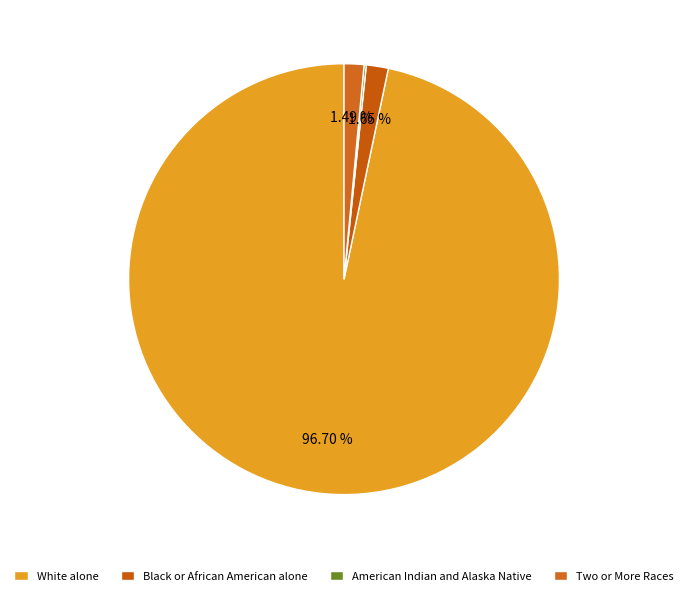

Does White alone represent more than half of the total?

Yes